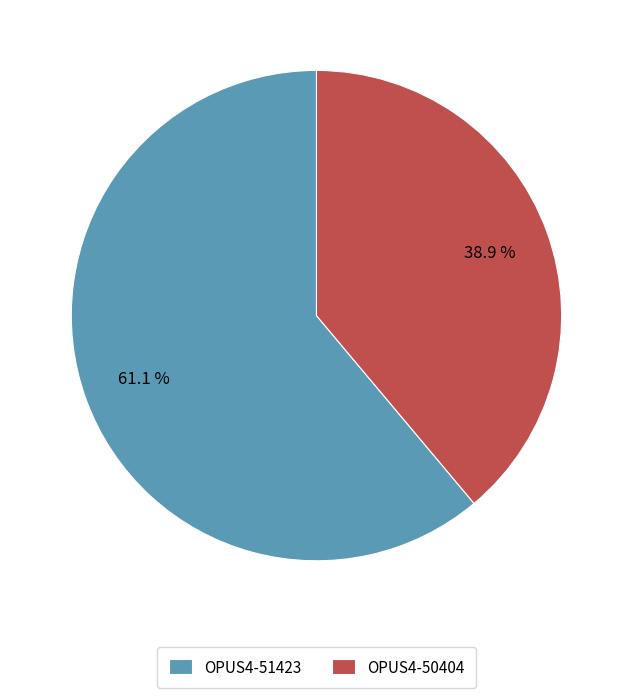

True or false: OPUS4-50404 accounts for 31% of the total.

False